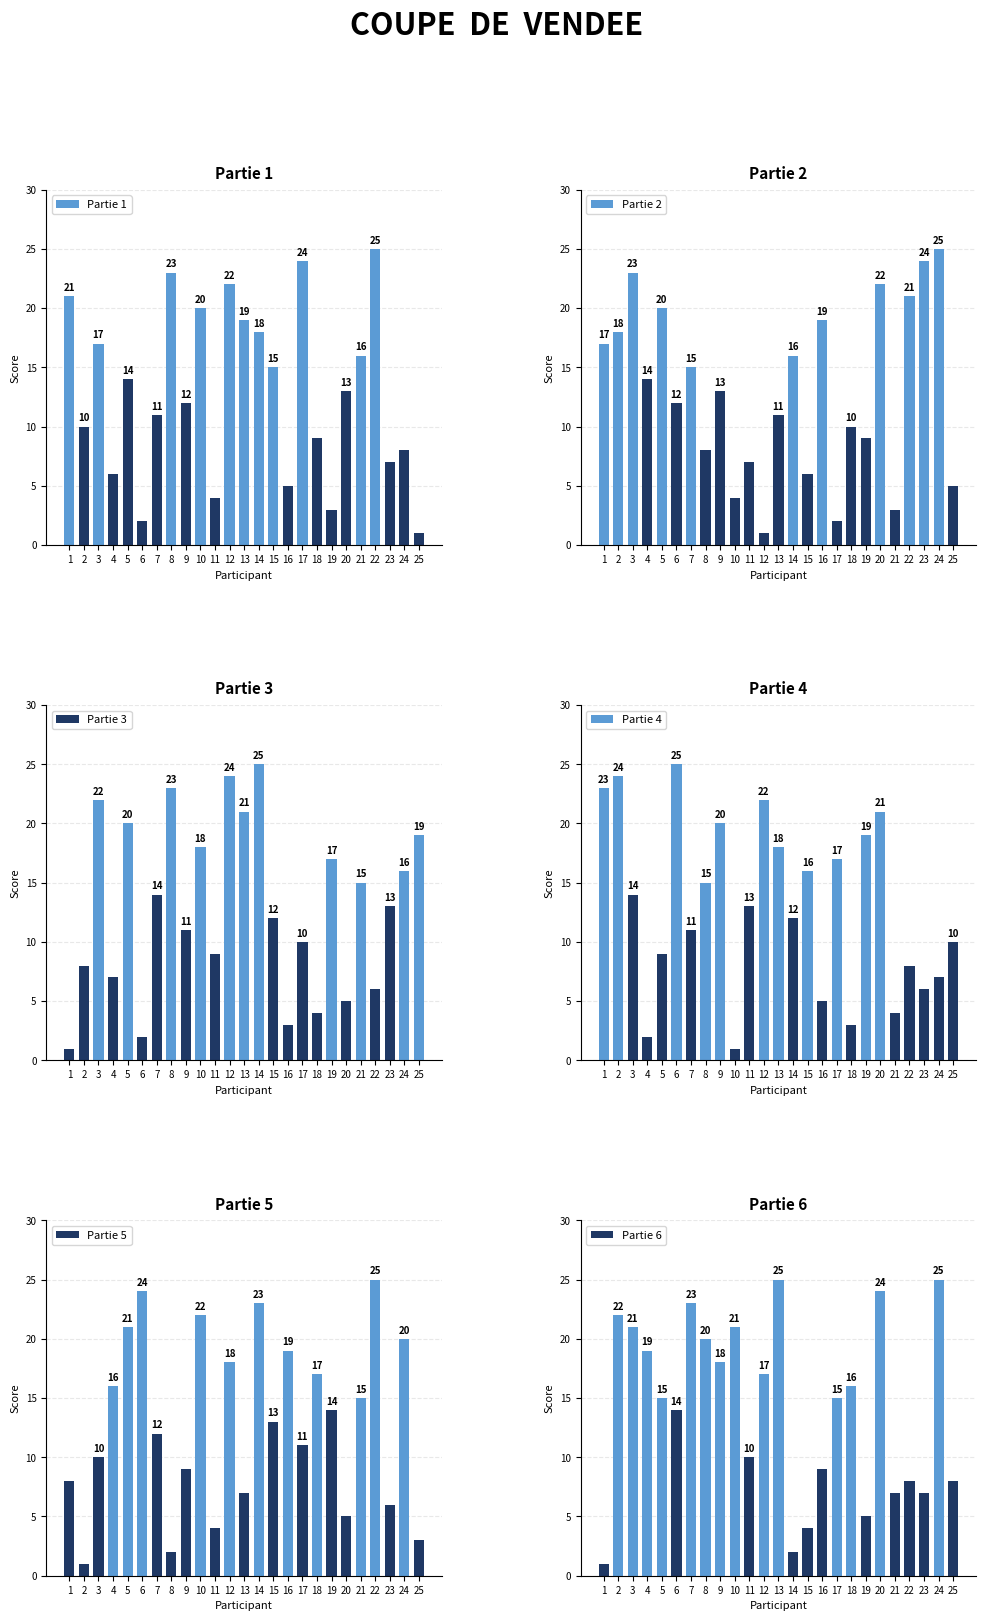

Where does the Partie 4 series first go above 13?

1